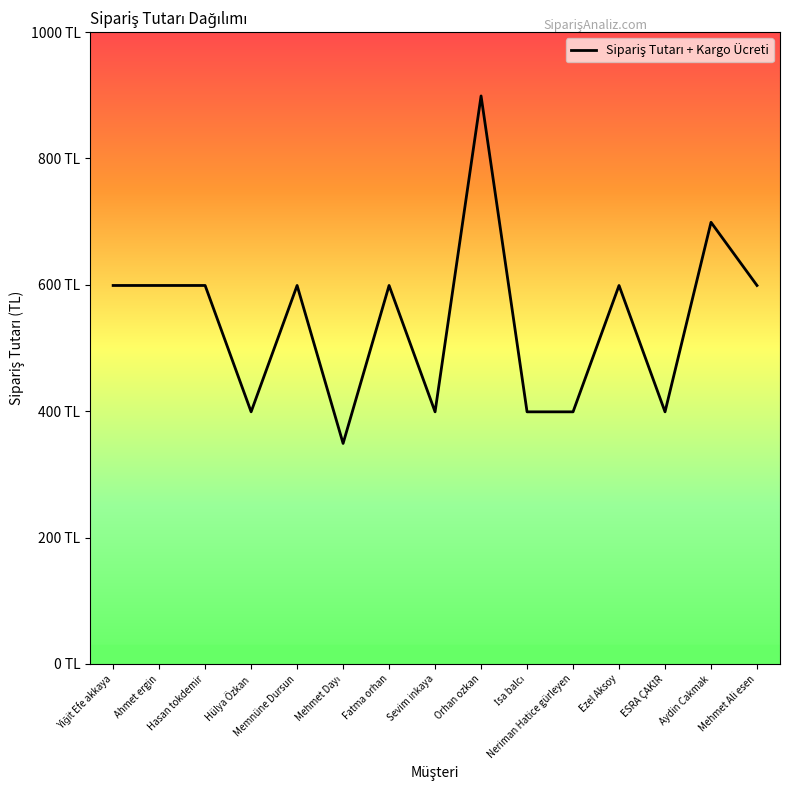

How many interior local peaks (higher than both neighbors) does the data have?

5